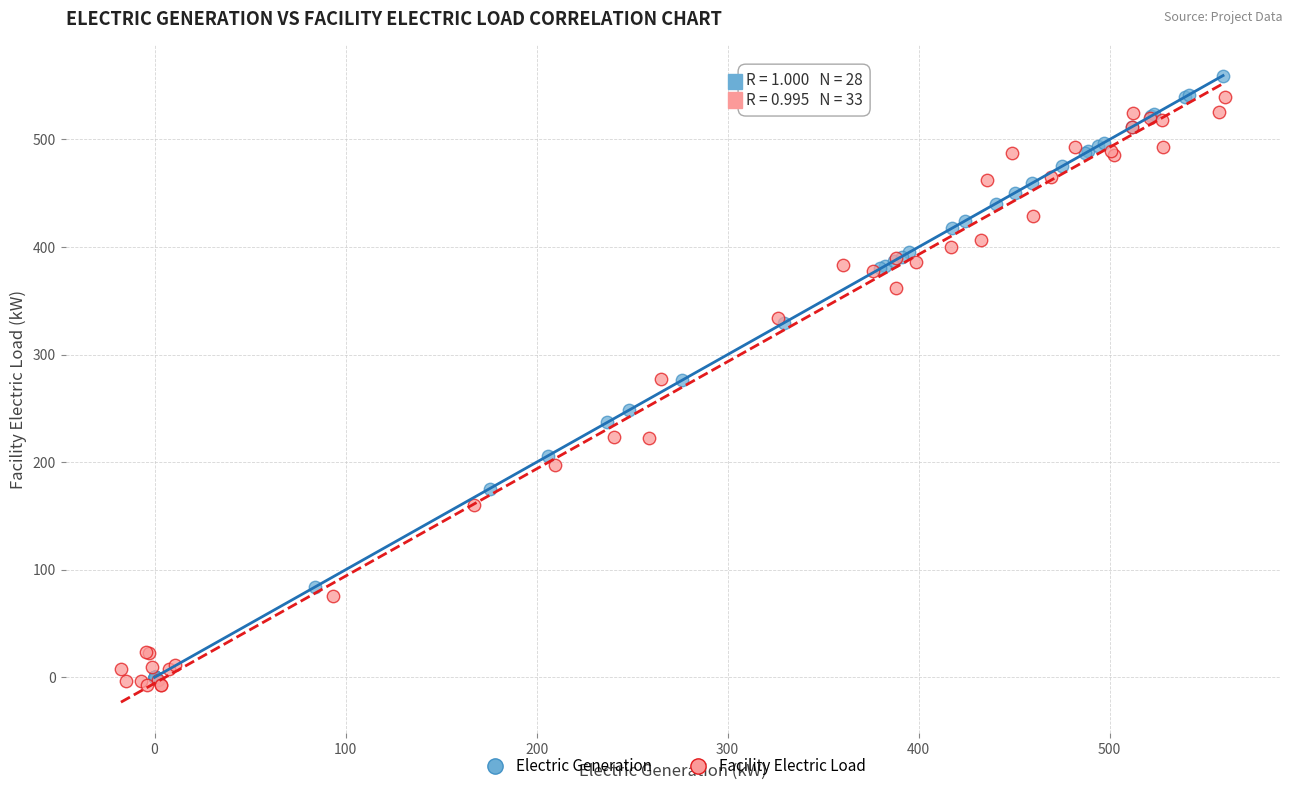

Which series has the widest spread of Y values?

Electric Generation